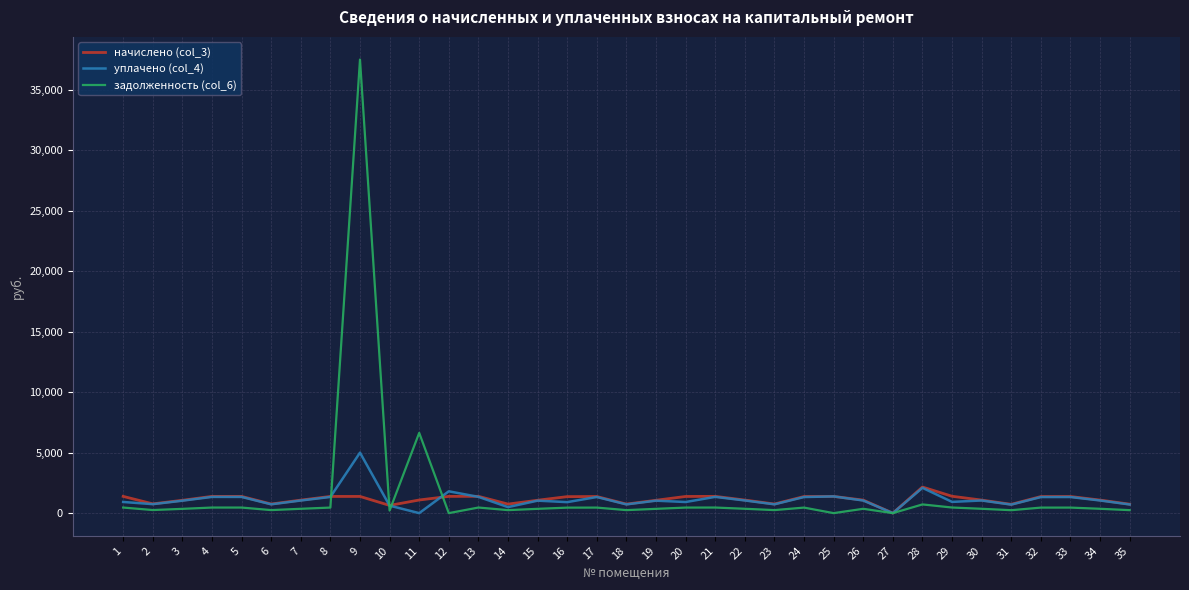

Which series has the largest range (max minus min)?

задолженность (col_6)